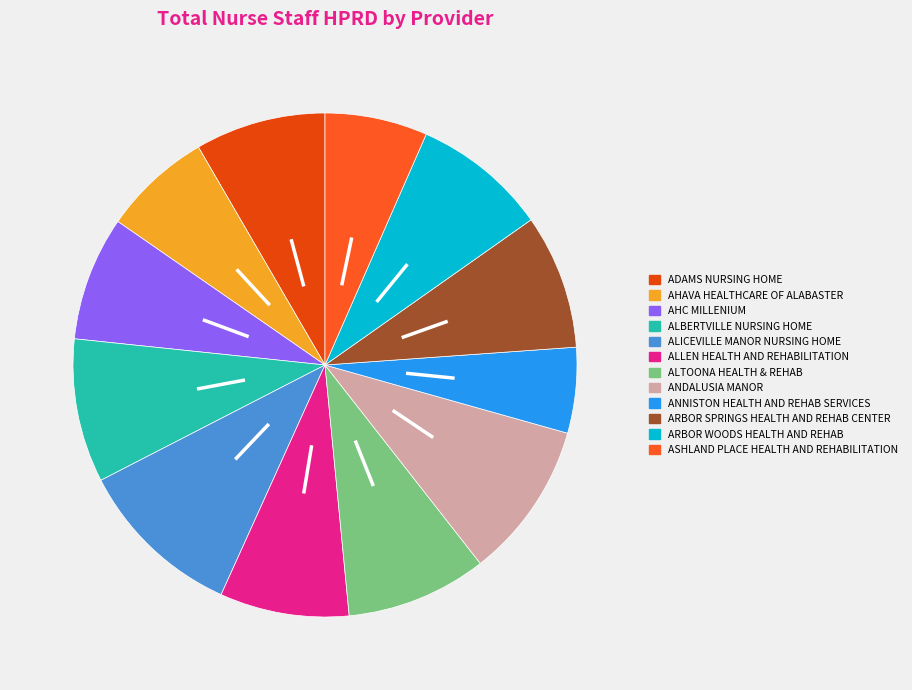

Approximately how many times larger is the value at ADAMS NURSING HOME compared to ALLEN HEALTH AND REHABILITATION?

1.0